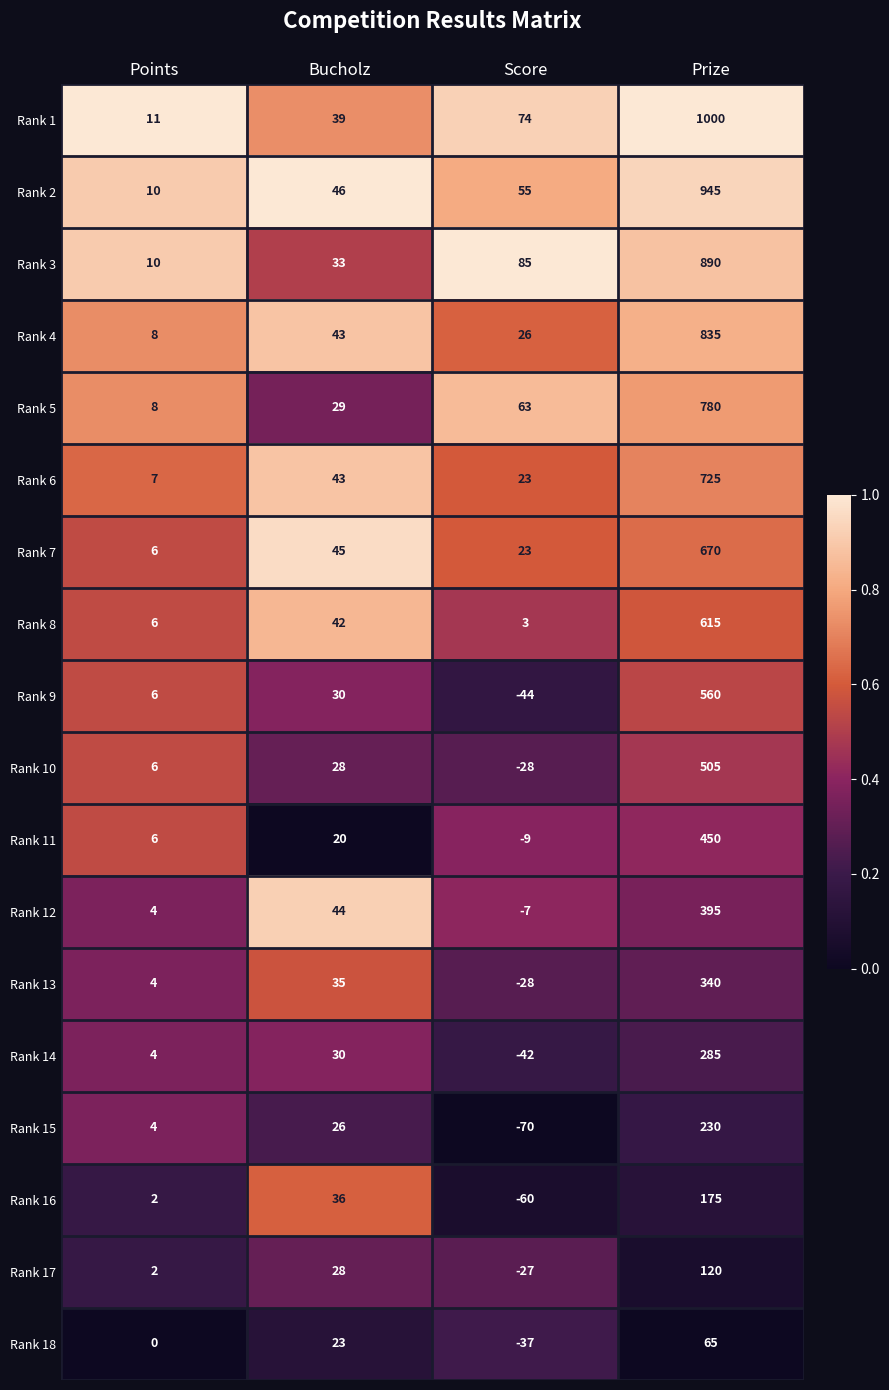

What is the sum of all Rank 17 values?

123